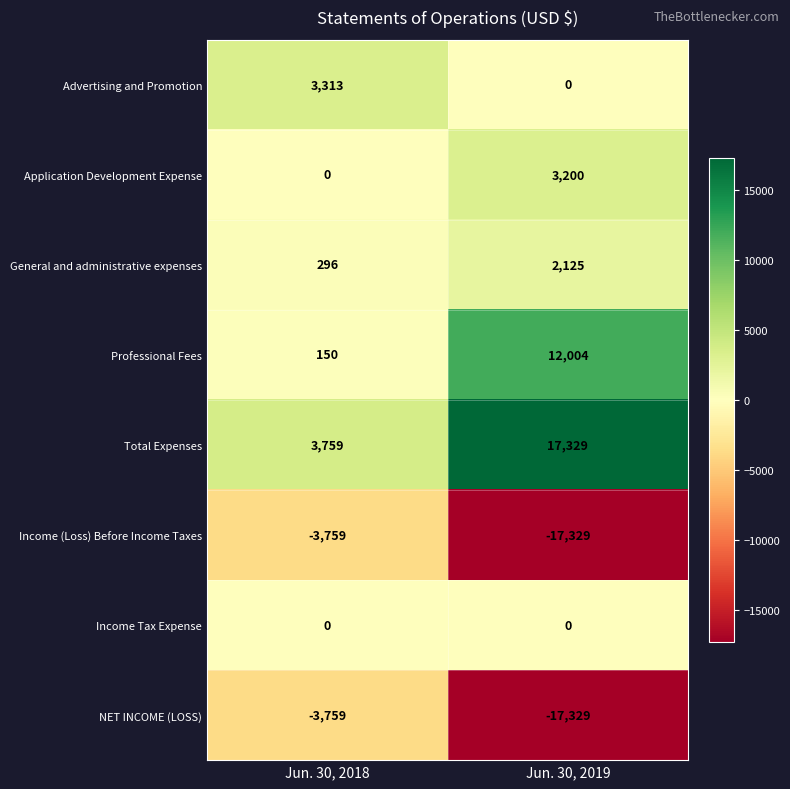

The value of NET INCOME (LOSS) at Jun. 30, 2018 is -3759. True or false?

True